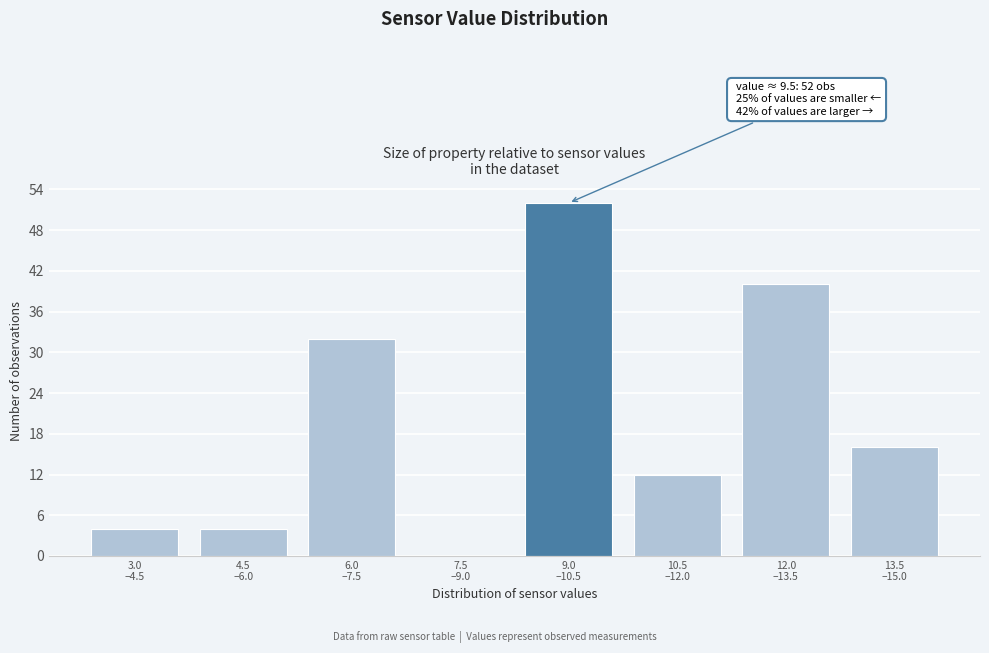

What is the maximum value shown in the chart?

52